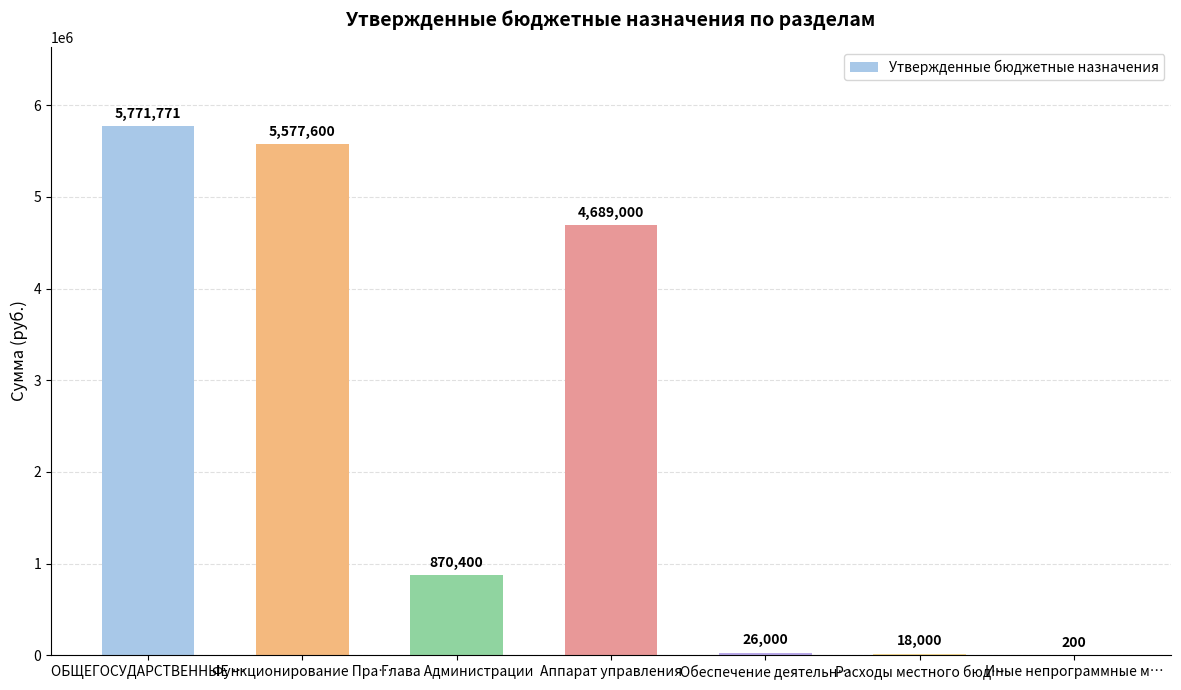

The value at Функционирование Пра… is 9957606. True or false?

False